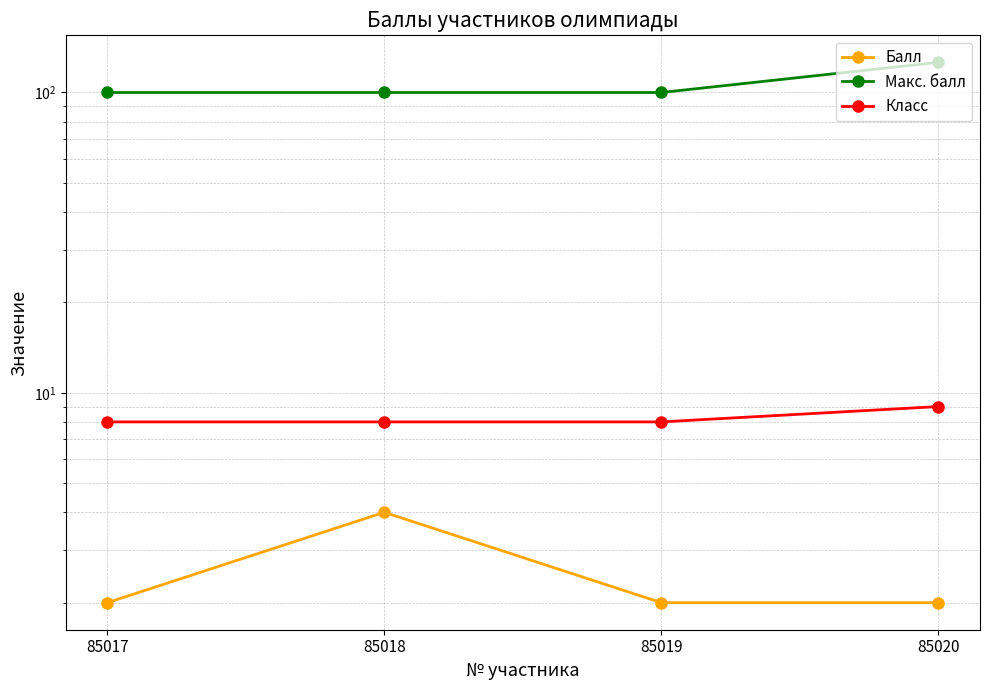

Reading left to right, transcribe all the data shown in this chart.

Балл: 85017=2	85018=4	85019=2	85020=2
Макс. балл: 85017=100	85018=100	85019=100	85020=126
Класс: 85017=8	85018=8	85019=8	85020=9